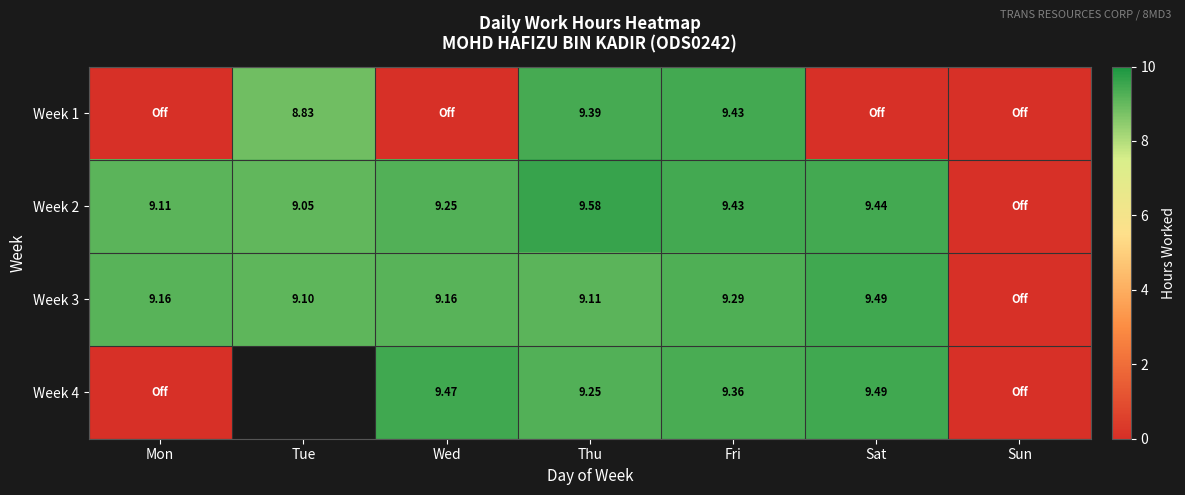

Where is Week 3 nearest to the value 4?

Sun